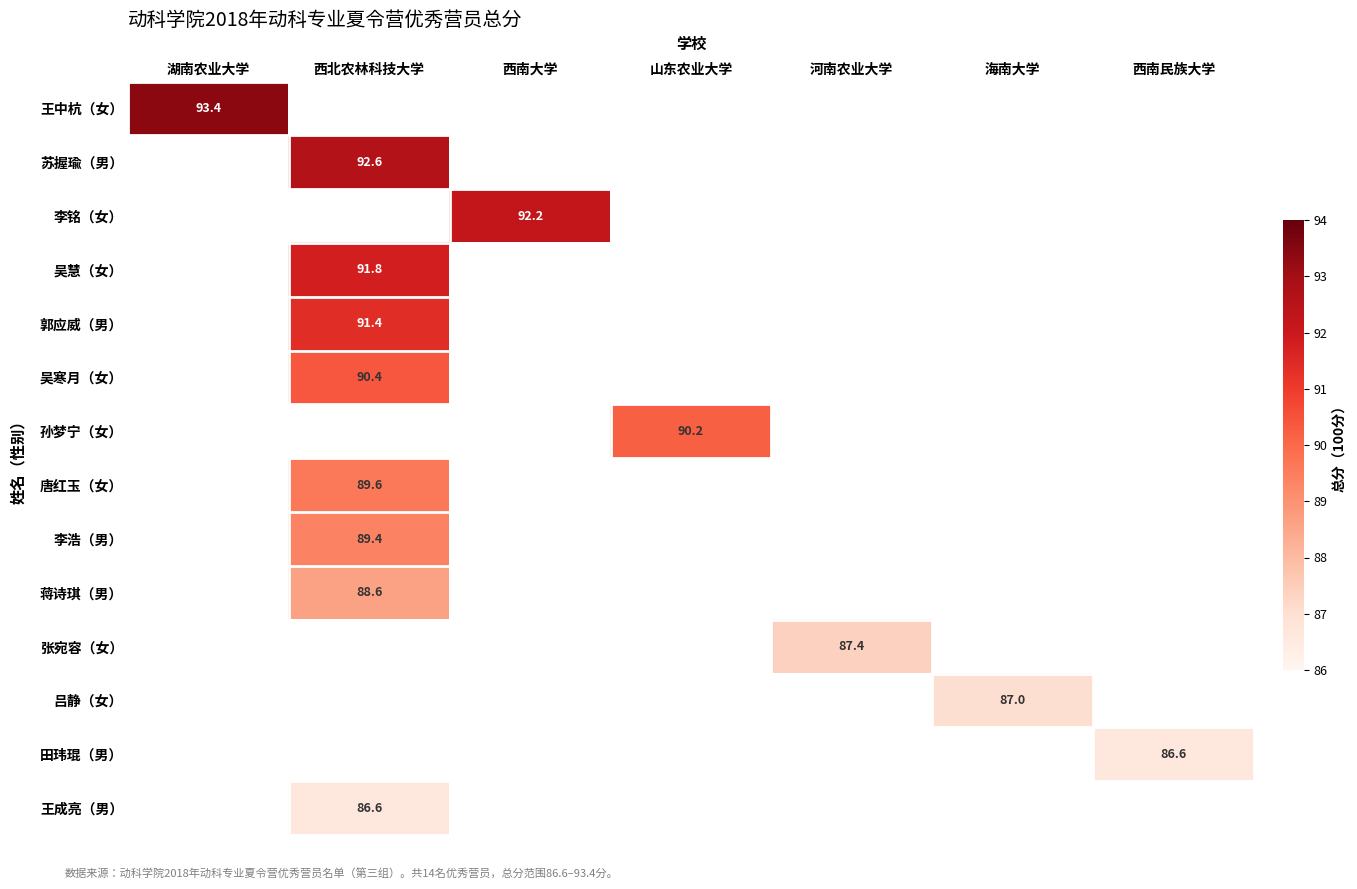

What is the greatest value displayed?

93.4